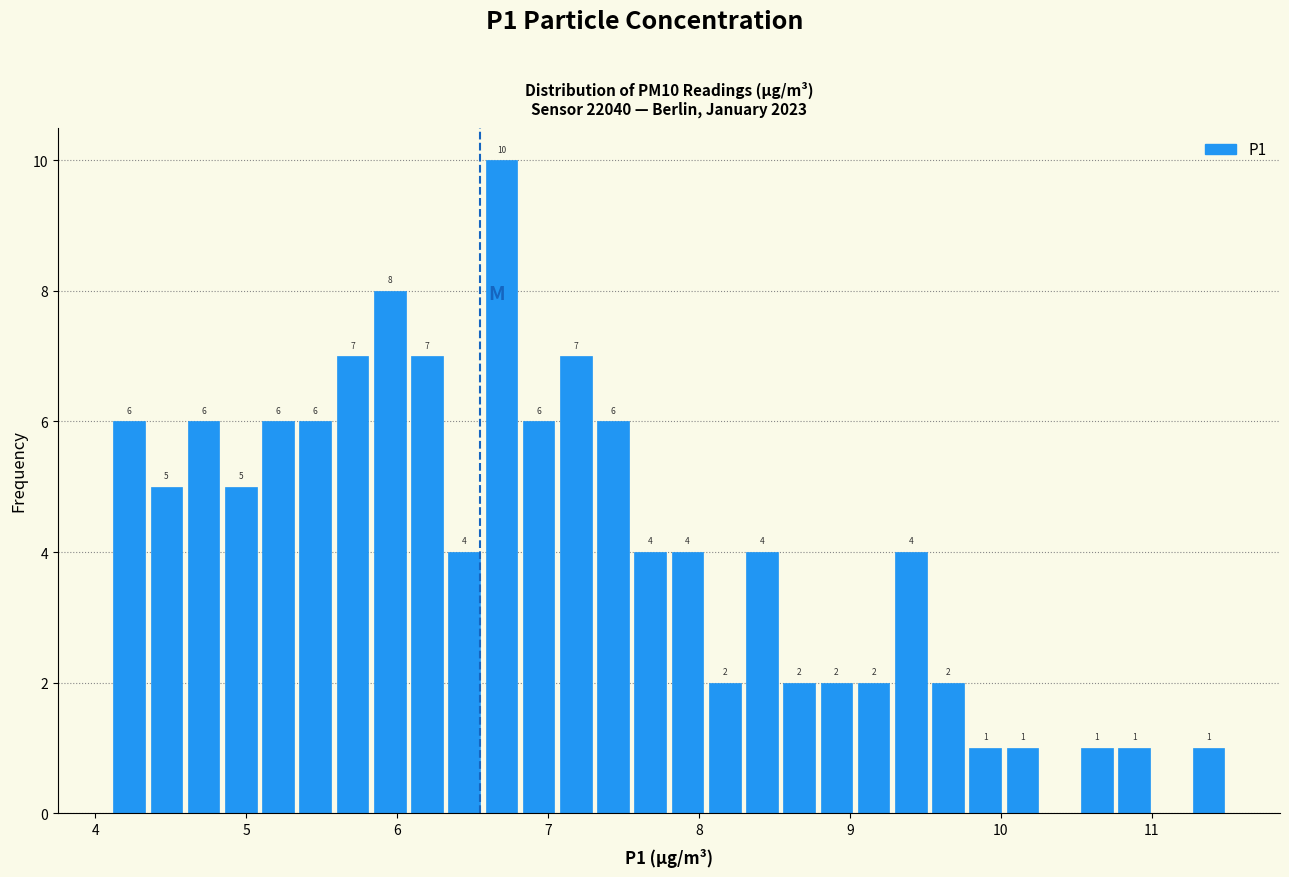

Around what value on the x-axis is the tallest bar? Give the approximate position of its centre, as read against the axis.

6.7